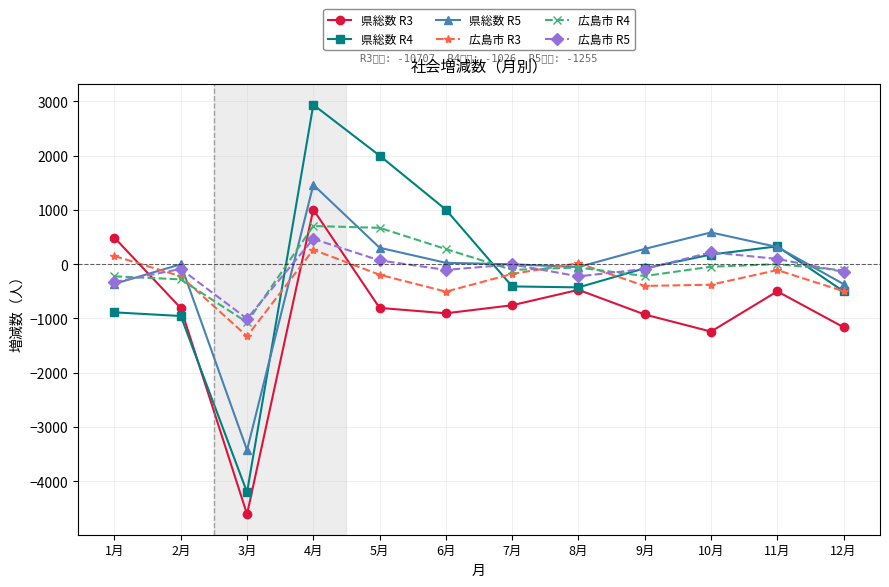

What is the value of the 県総数 R3 point at the 2nd from the left?

-810